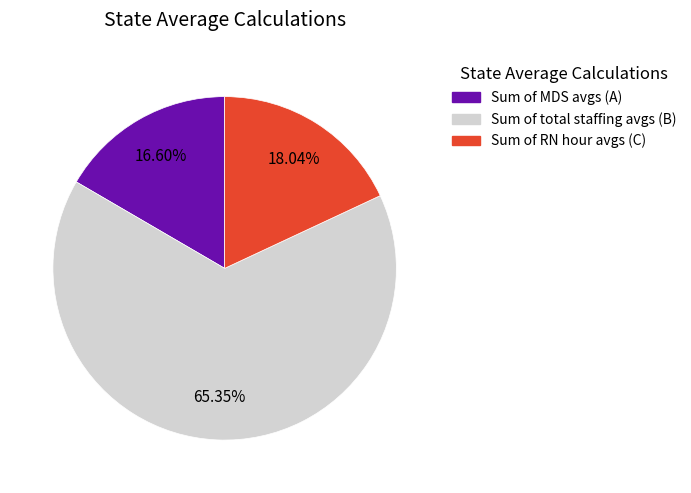

Between Sum of total staffing avgs (B) and Sum of MDS avgs (A), which is larger?

Sum of total staffing avgs (B)